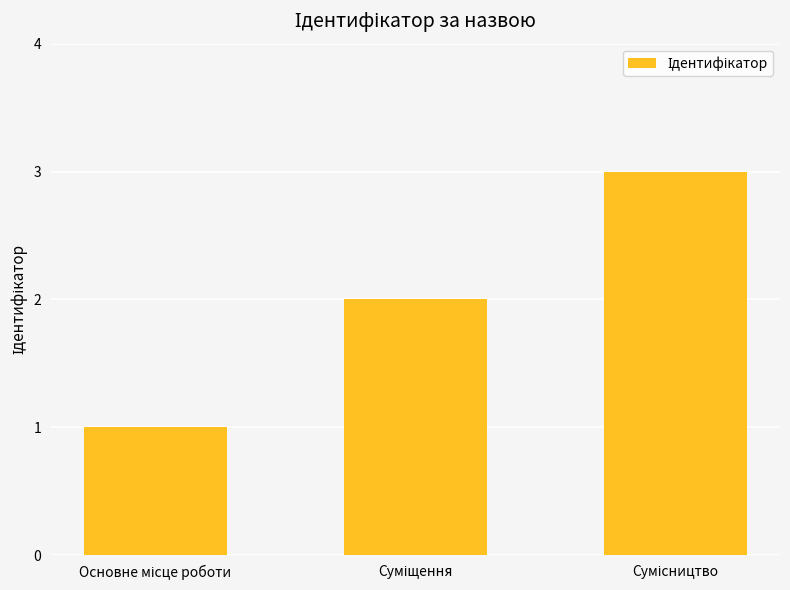

What is the sum of all values?

6